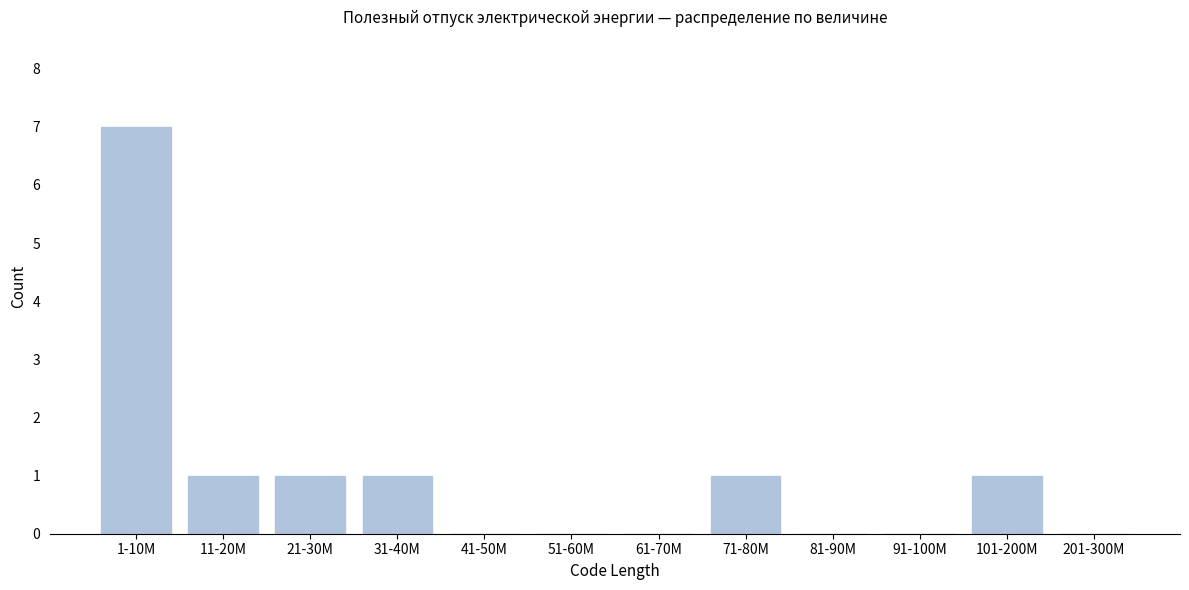

Reading left to right, list all the values displayed in this chart.

1-10M=7	11-20M=1	21-30M=1	31-40M=1	41-50M=0	51-60M=0	61-70M=0	71-80M=1	81-90M=0	91-100M=0	101-200M=1	201-300M=0